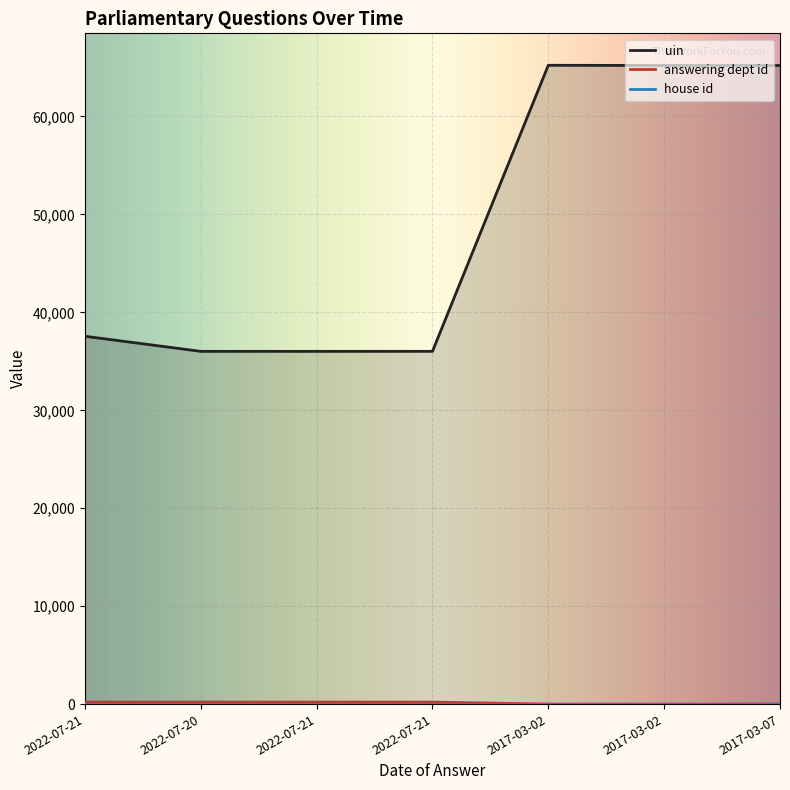

What is the label of the 5th point from the left?

2017-03-02